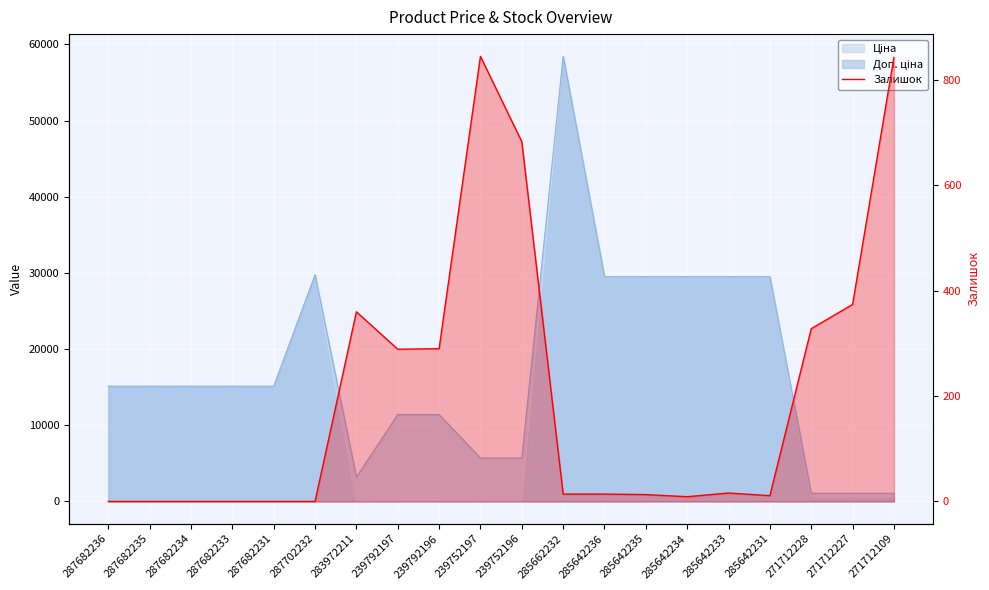

What is the change in value from 287682233 to 239752196?

+683